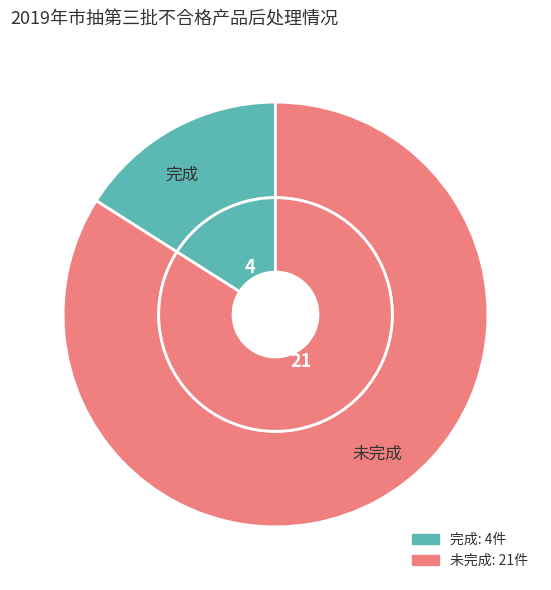

To the nearest percent, what portion does 完成 represent?

16%